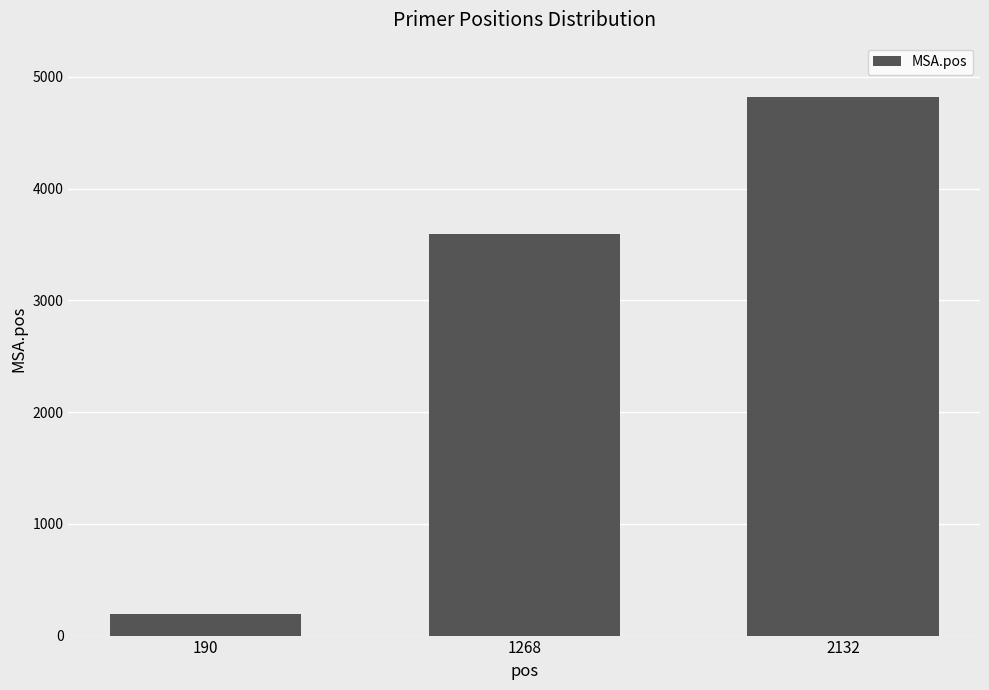

The chart shows a value of 4823 at 2132. True or false?

True